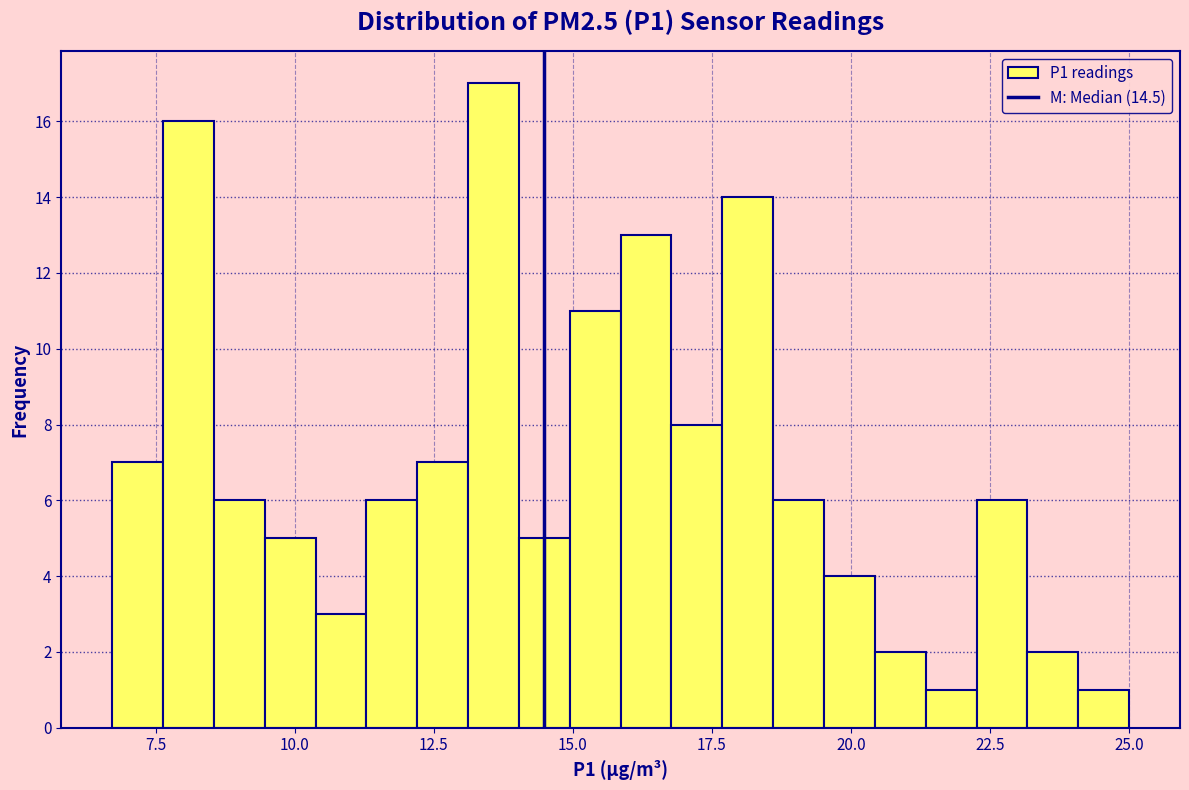

Read against the x-axis, roughly where is the centre of the tallest bar?

13.5